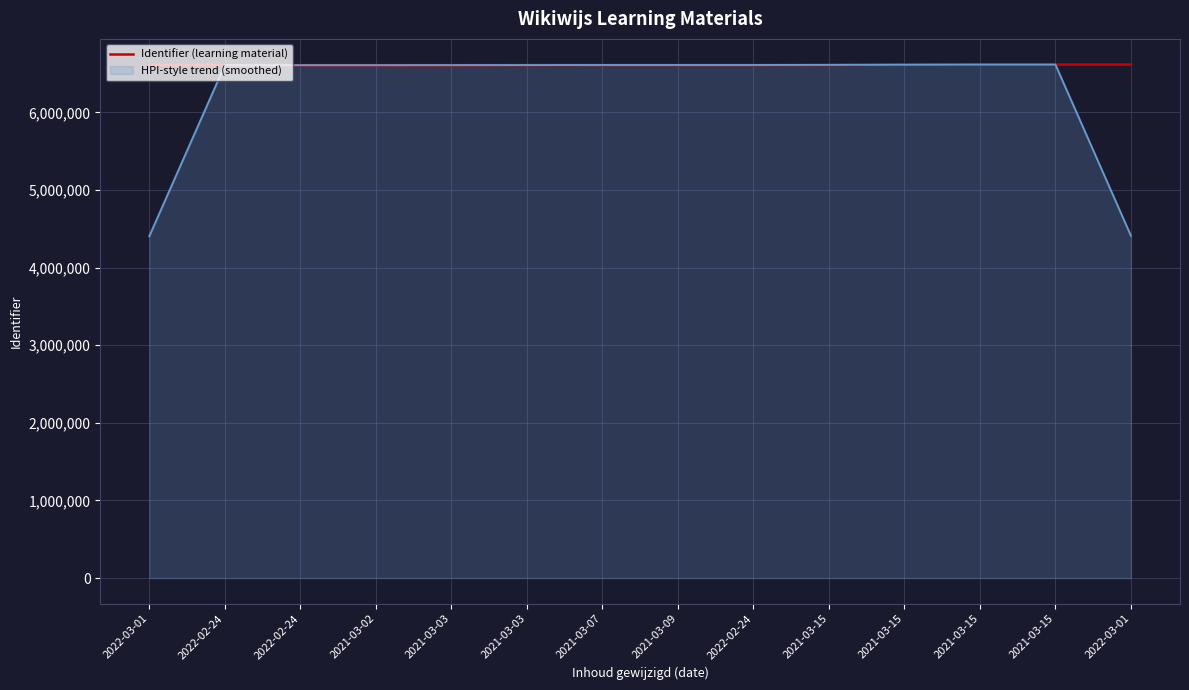

What is the smallest value displayed?

4404905.7